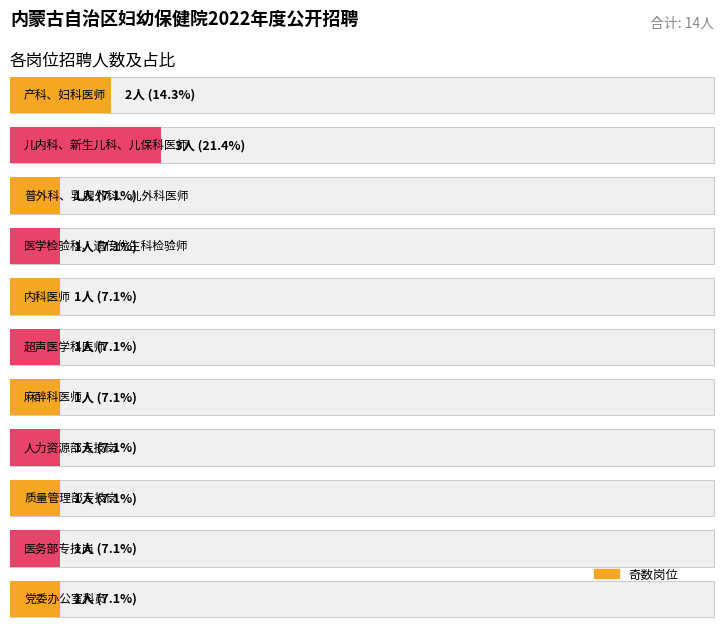

How many bars are there in each group?

2